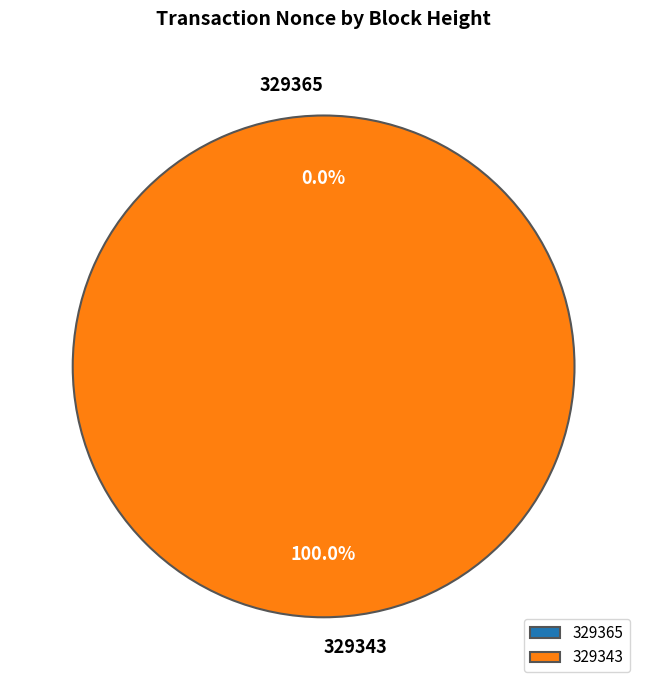

To the nearest percent, what is the difference between the largest and smallest slice percentages?

100%